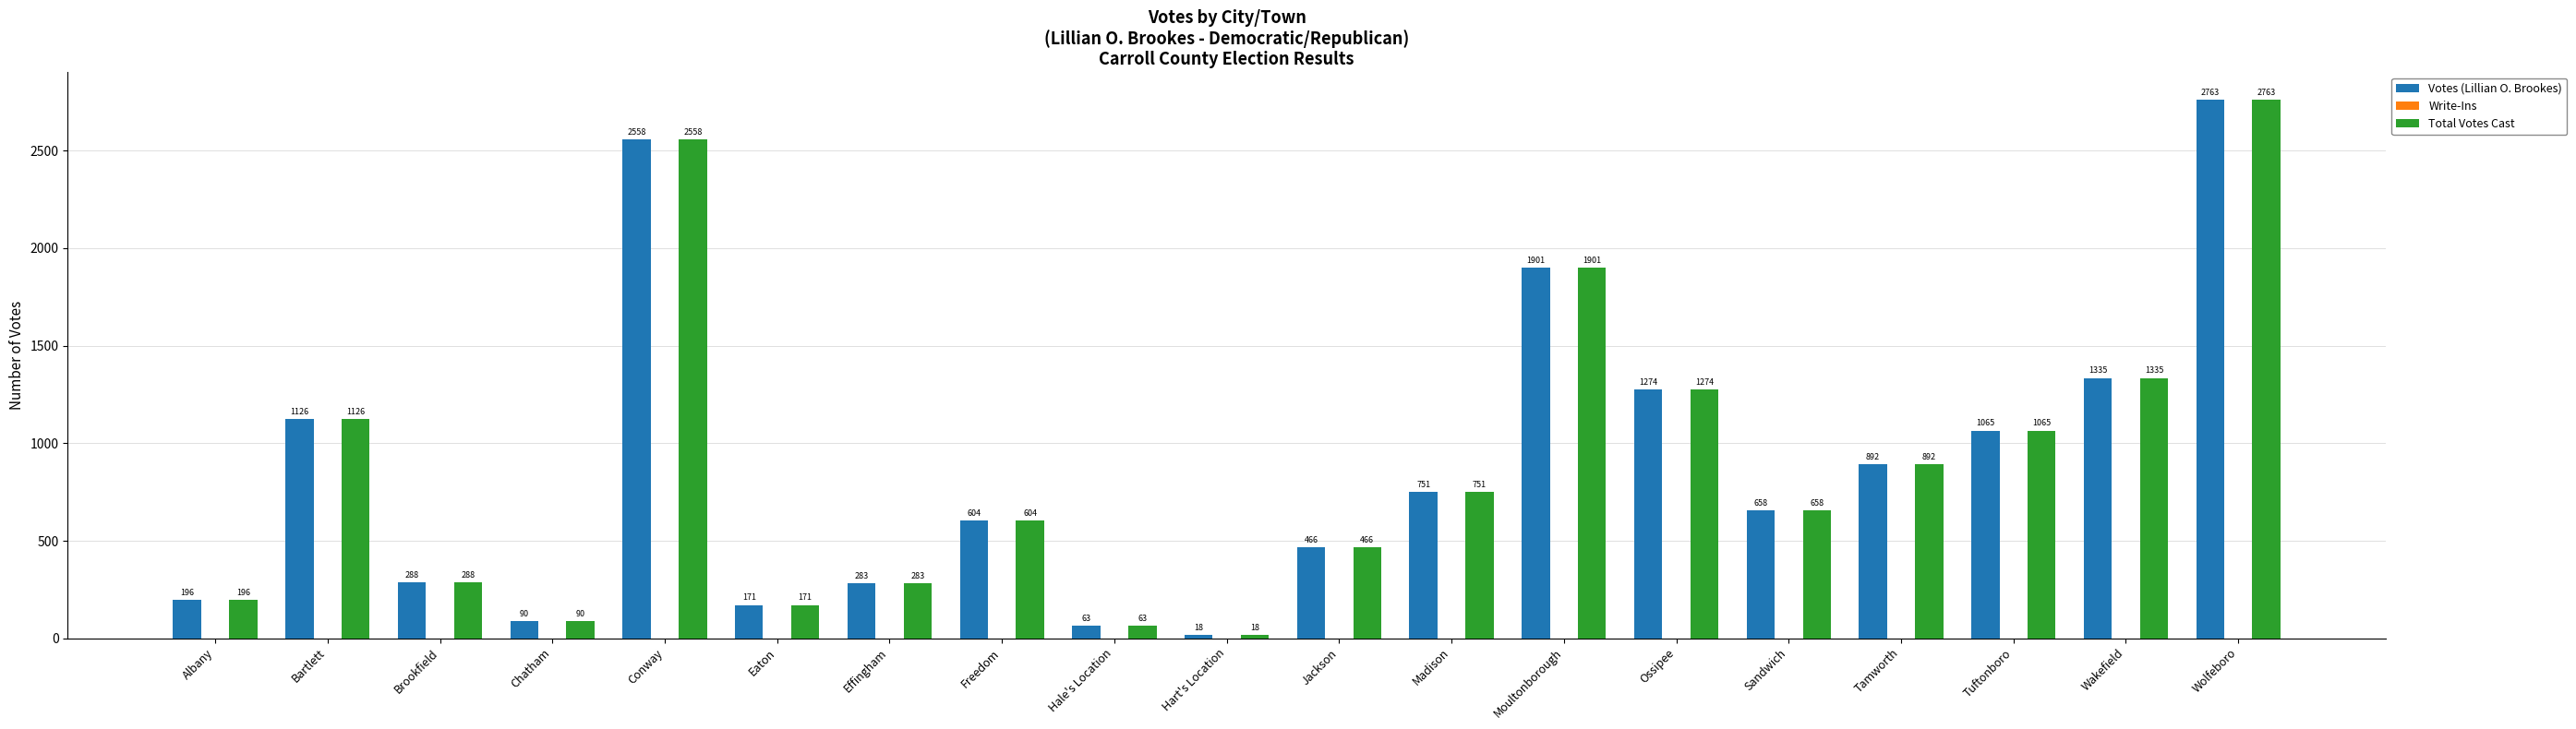

Reading right to left, what are all the values shown in this chart?

Votes (Lillian O. Brookes): Wolfeboro=2763	Wakefield=1335	Tuftonboro=1065	Tamworth=892	Sandwich=658	Ossipee=1274	Moultonborough=1901	Madison=751	Jackson=466	Hart's Location=18	Hale's Location=63	Freedom=604	Effingham=283	Eaton=171	Conway=2558	Chatham=90	Brookfield=288	Bartlett=1126	Albany=196
Total Votes Cast: Wolfeboro=2763	Wakefield=1335	Tuftonboro=1065	Tamworth=892	Sandwich=658	Ossipee=1274	Moultonborough=1901	Madison=751	Jackson=466	Hart's Location=18	Hale's Location=63	Freedom=604	Effingham=283	Eaton=171	Conway=2558	Chatham=90	Brookfield=288	Bartlett=1126	Albany=196